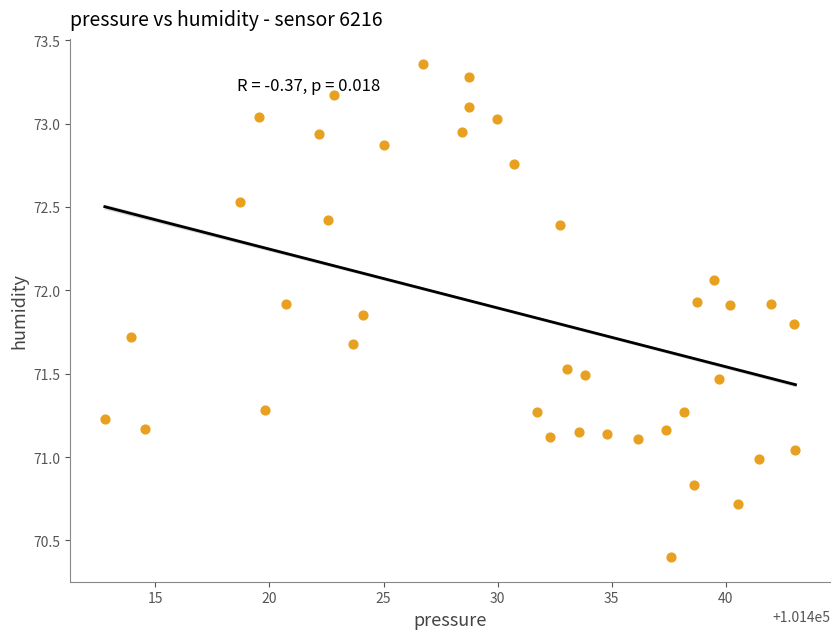

What is the range of X values (max minus min)?

30.3